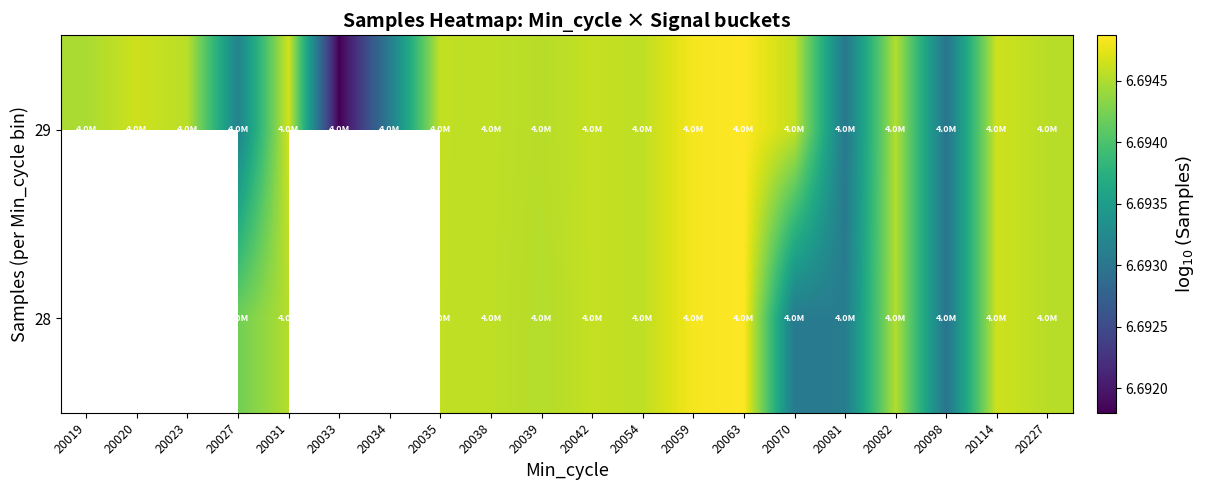

How many 29 values are between 6 and 7?

20